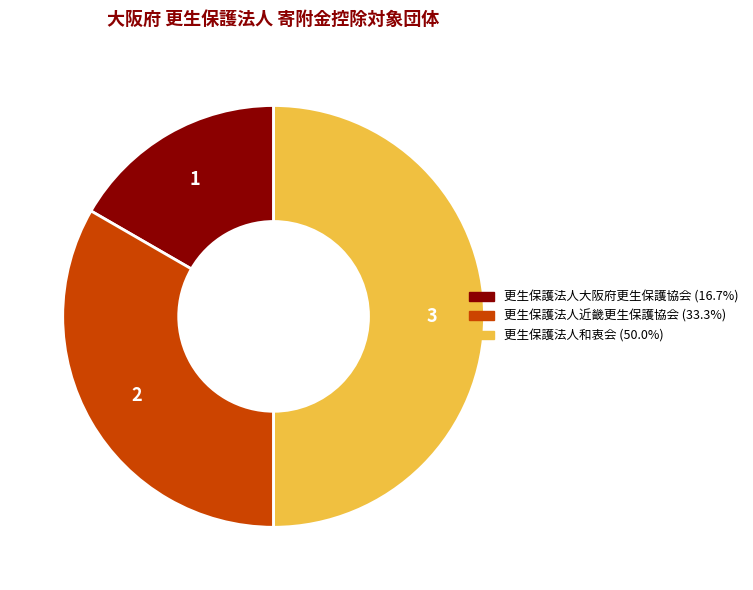

Which slice is the smallest?

更生保護法人大阪府更生保護協会